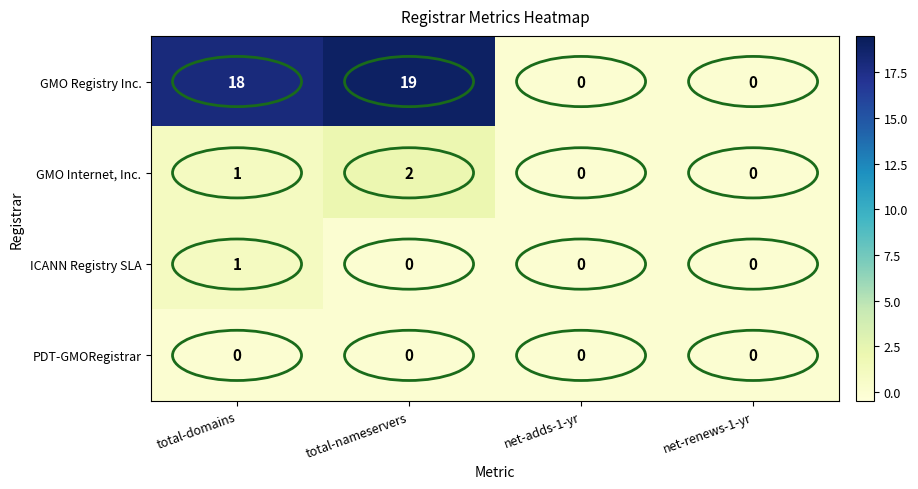

Which label corresponds to the largest value in the chart?

total-nameservers